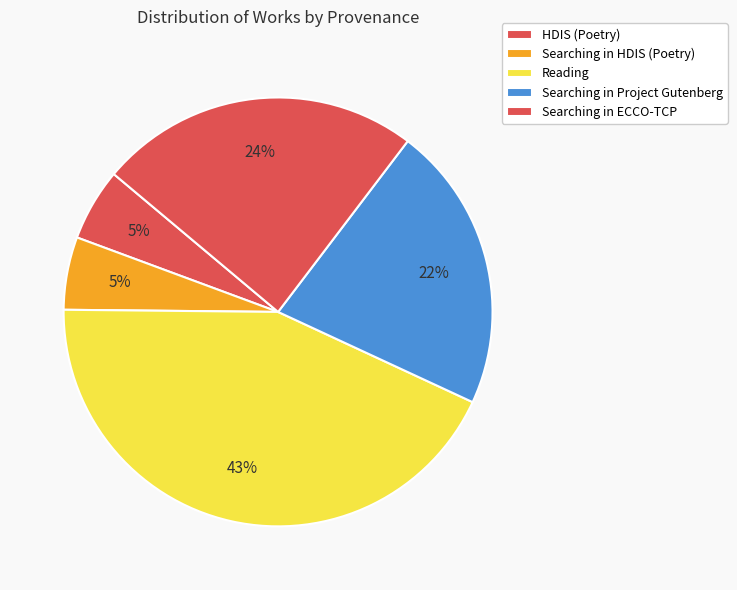

Count the number of slices in the pie.

5